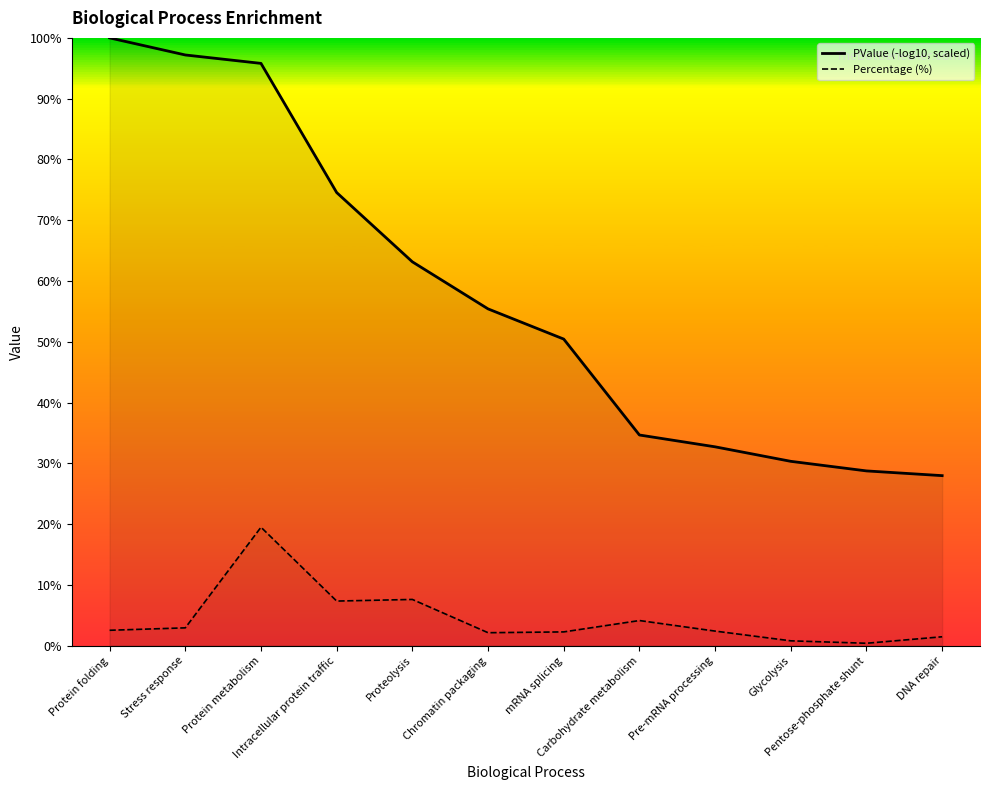

The value of PValue (-log10, scaled) at Proteolysis is 63.2. True or false?

True